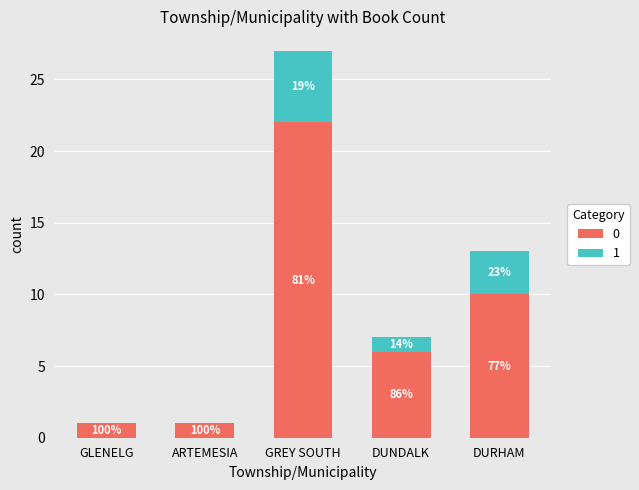

At which category is the sum across all series the highest?

GREY SOUTH